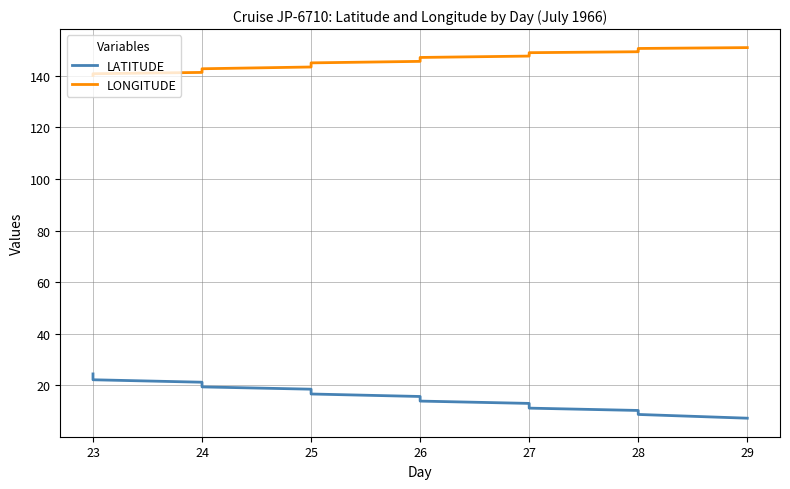

True or false: LATITUDE and LONGITUDE intersect in this chart.

False